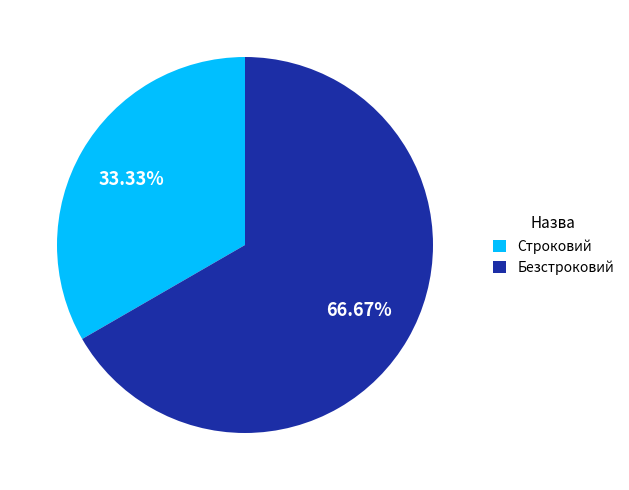

To the nearest percent, what is the average slice percentage?

50%